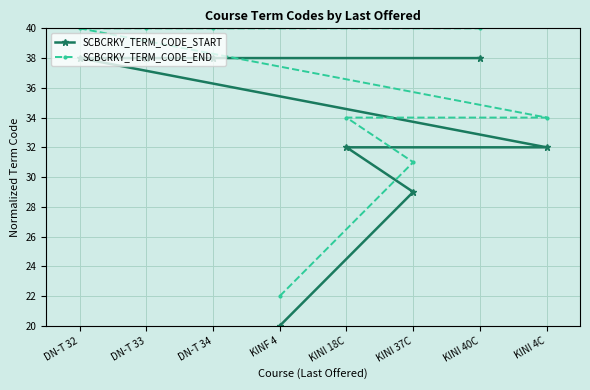

Count the number of data series in this chart.

2